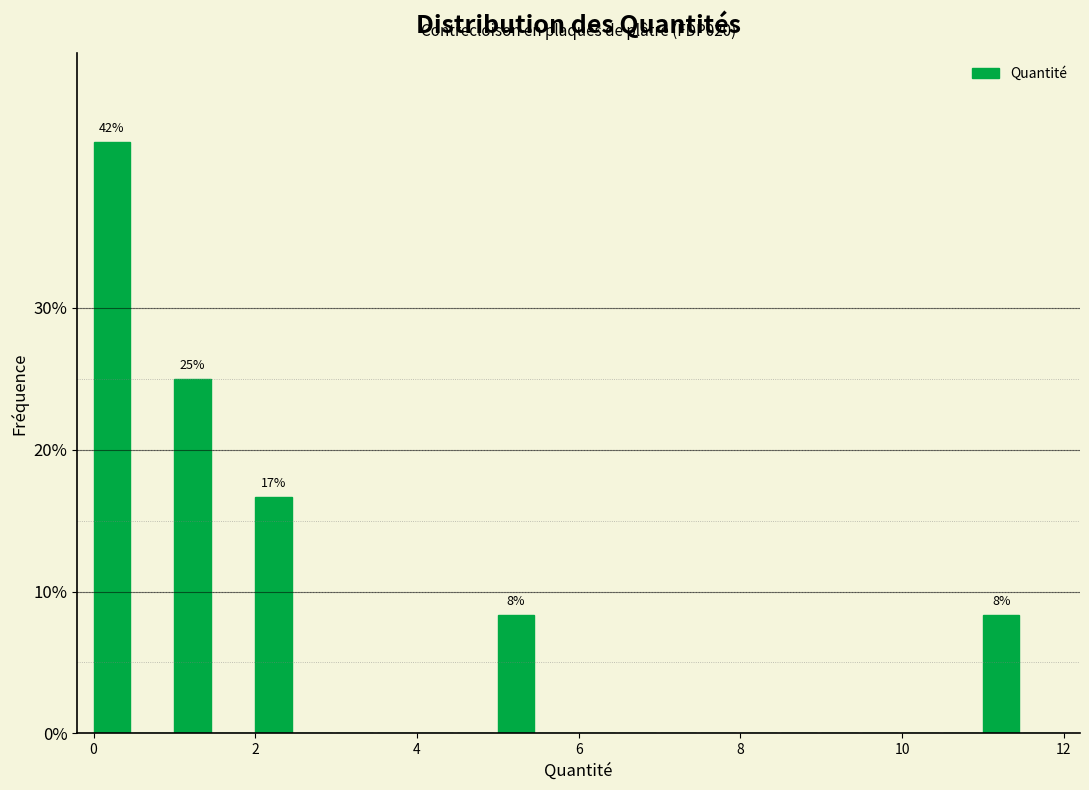

Around what value on the x-axis is the tallest bar? Give the approximate position of its centre, as read against the axis.

0.2